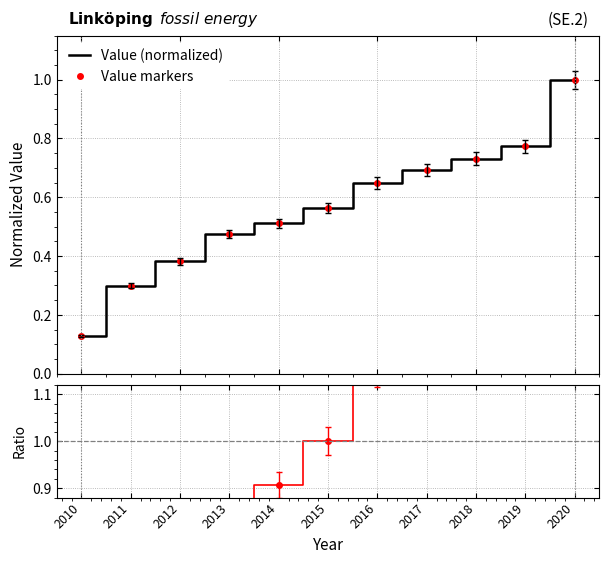

The value of Value markers at 2018 is 0.7. True or false?

True